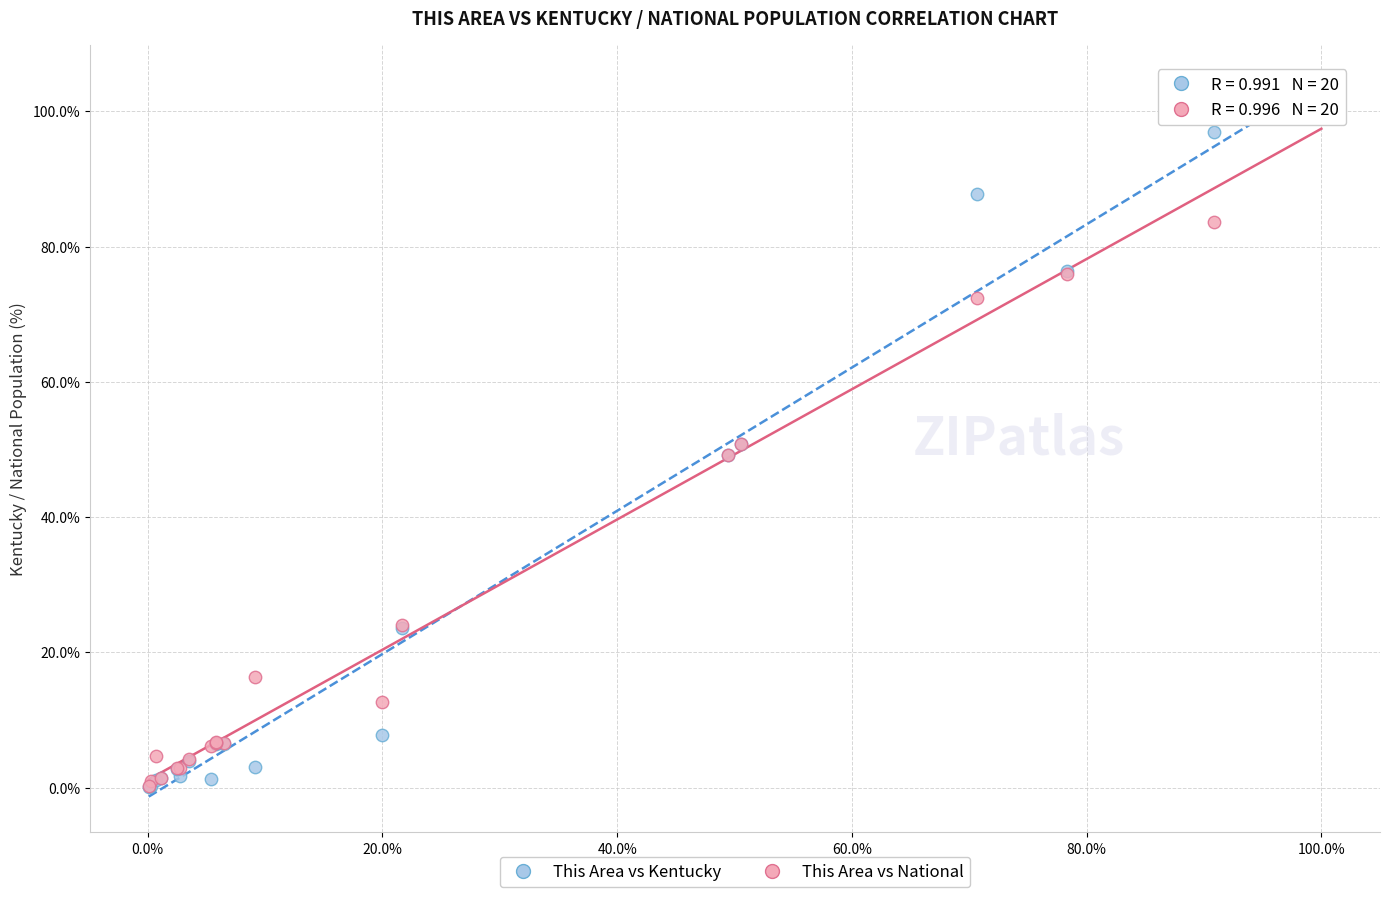

Which series has the largest Y range (max minus min)?

This Area vs Kentucky